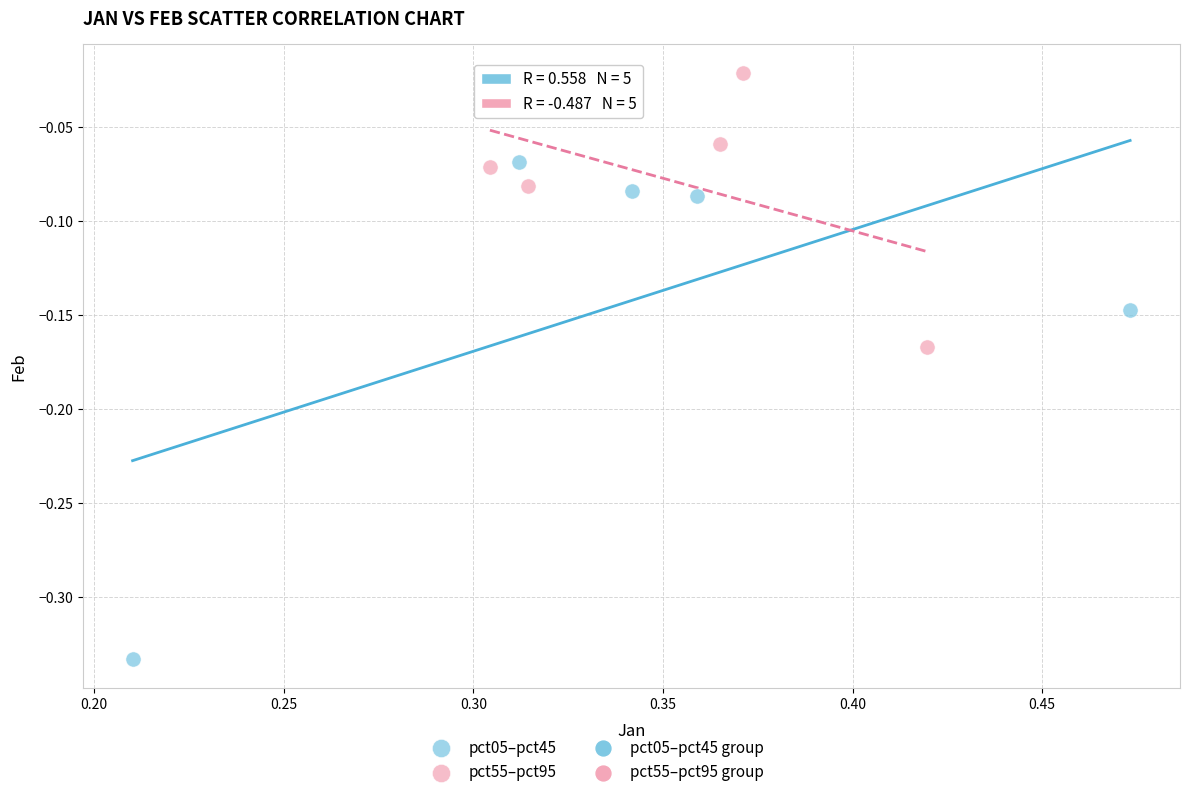

Which series has the widest spread of Y values?

pct05–pct45